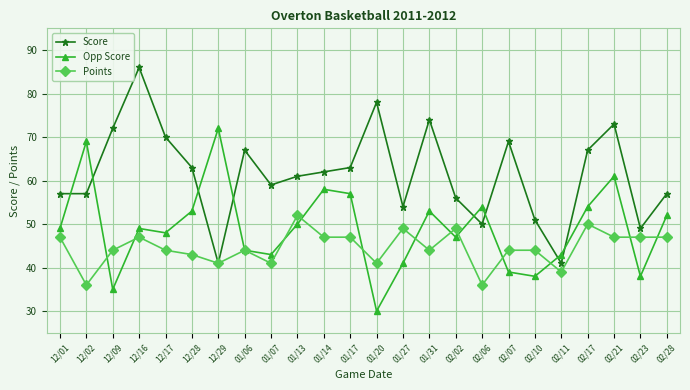

What value does the Opp Score series have at 01/20?

30